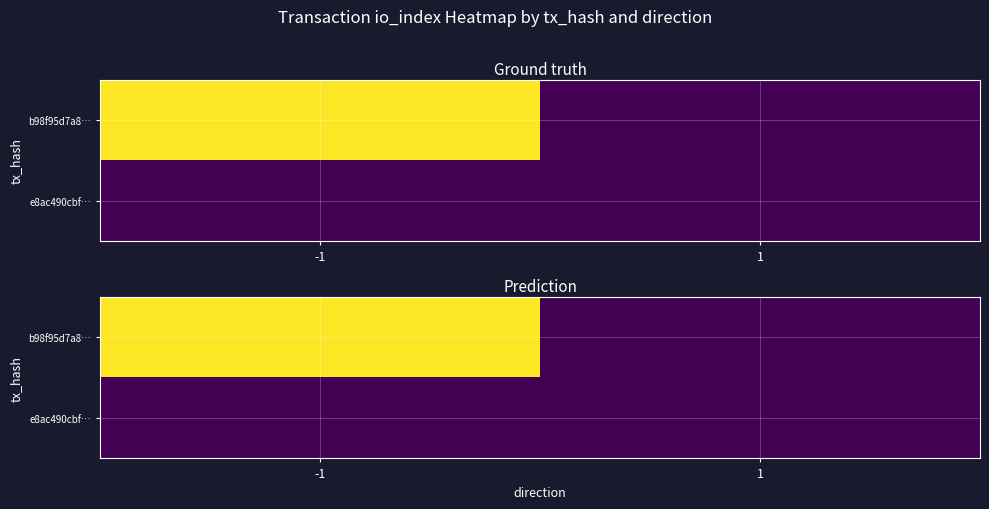

At how many categories does at least one series exceed 298?

1